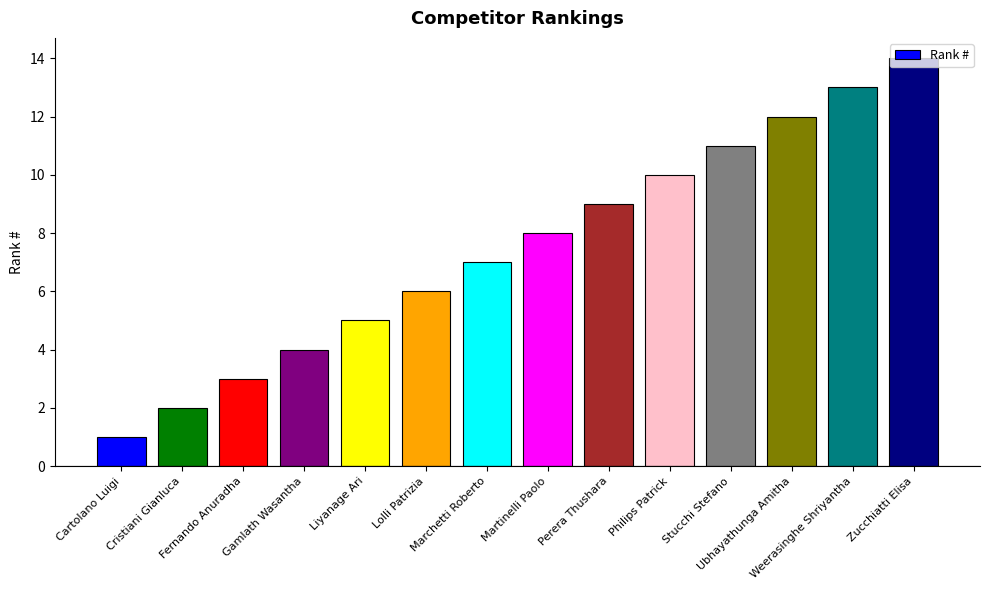

Reading left to right, extract all data points from this chart.

1	2	3	4	5	6	7	8	9	10	11	12	13	14